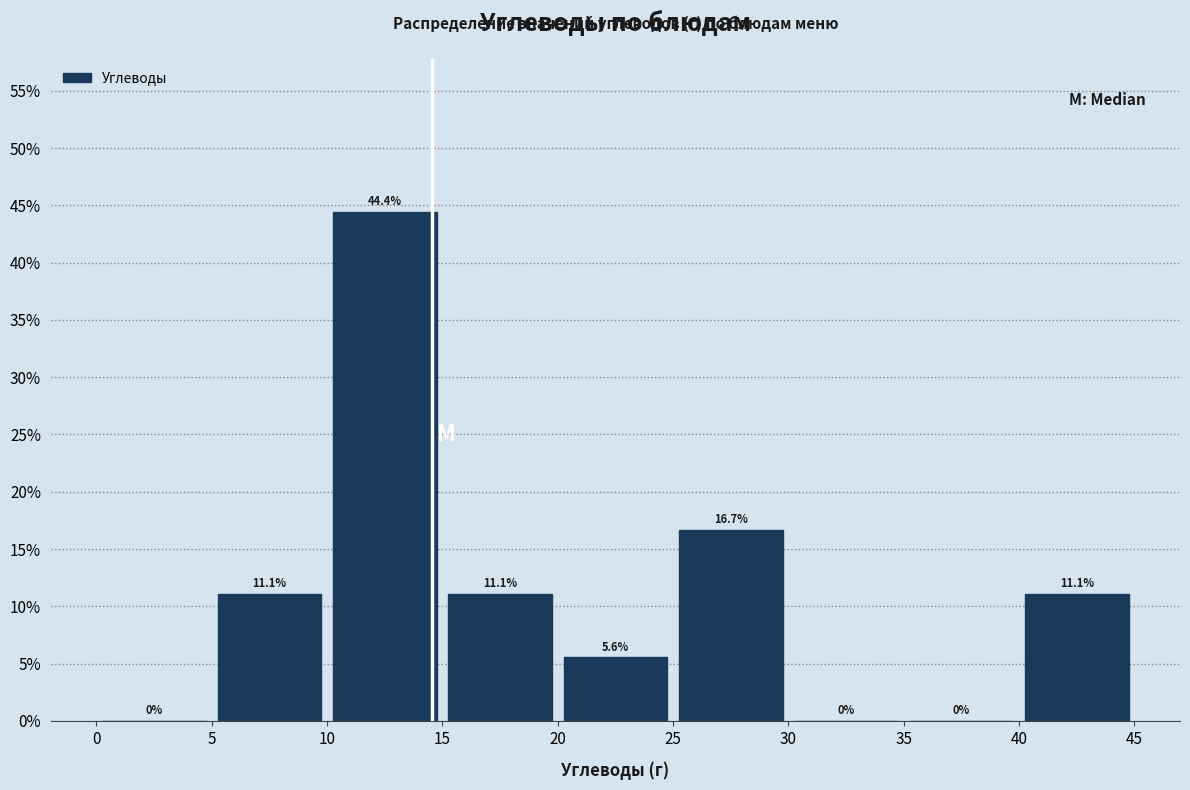

Over which range of the x-axis is the bar tallest?

10 to 15